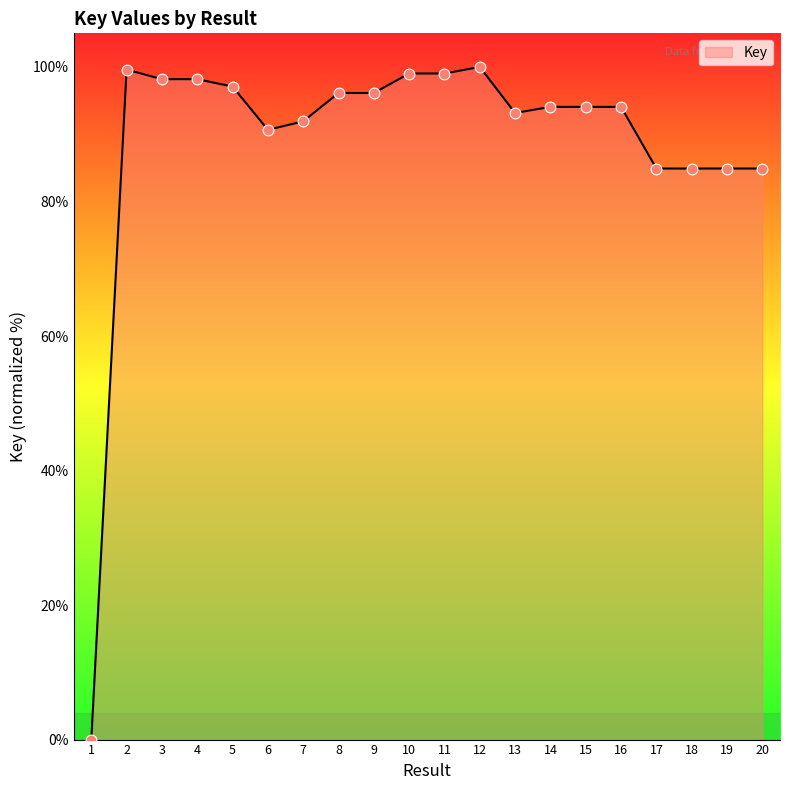

What is the change in value from 4 to 20?

-13.3